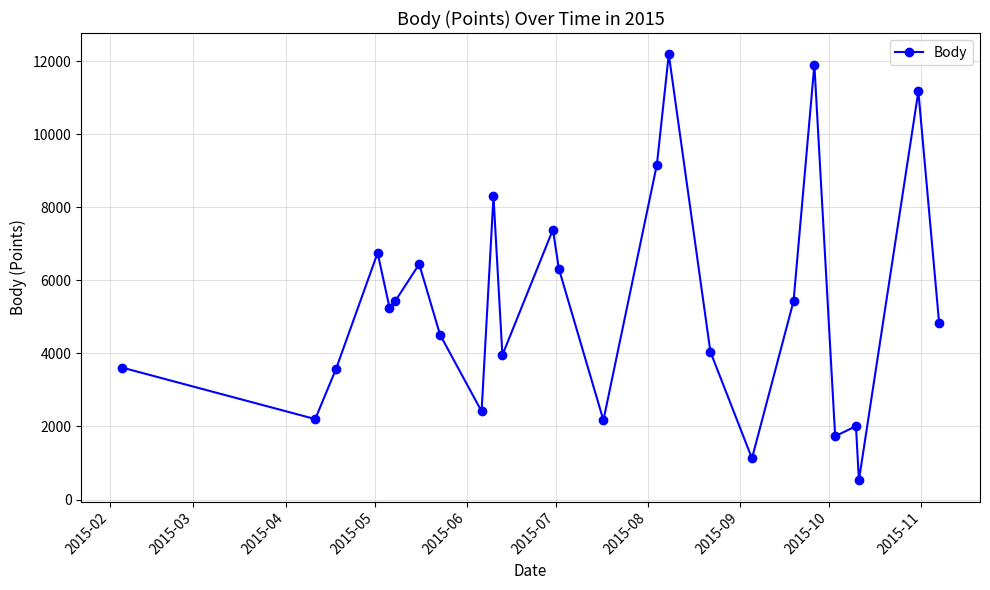

True or false: the data has more than 0 interior local peaks.

True